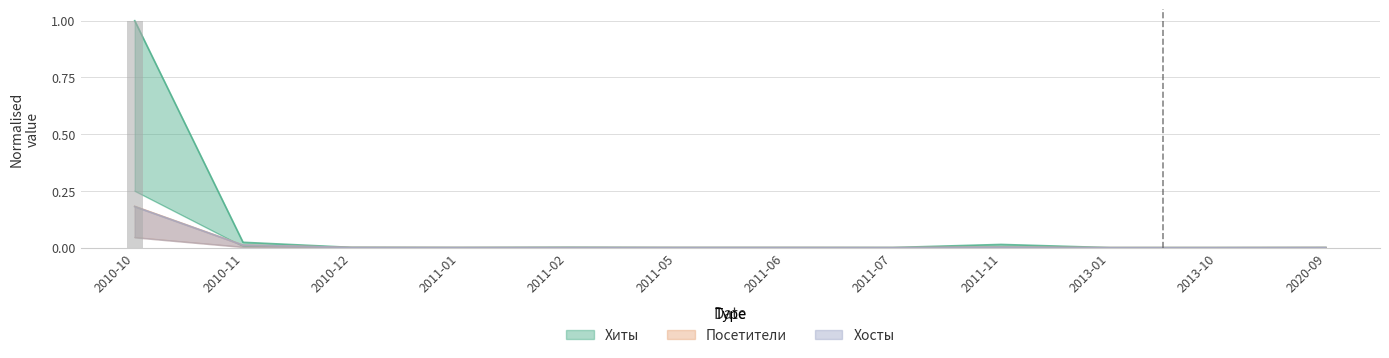

At which label is Хиты closest to 0?

2013-01